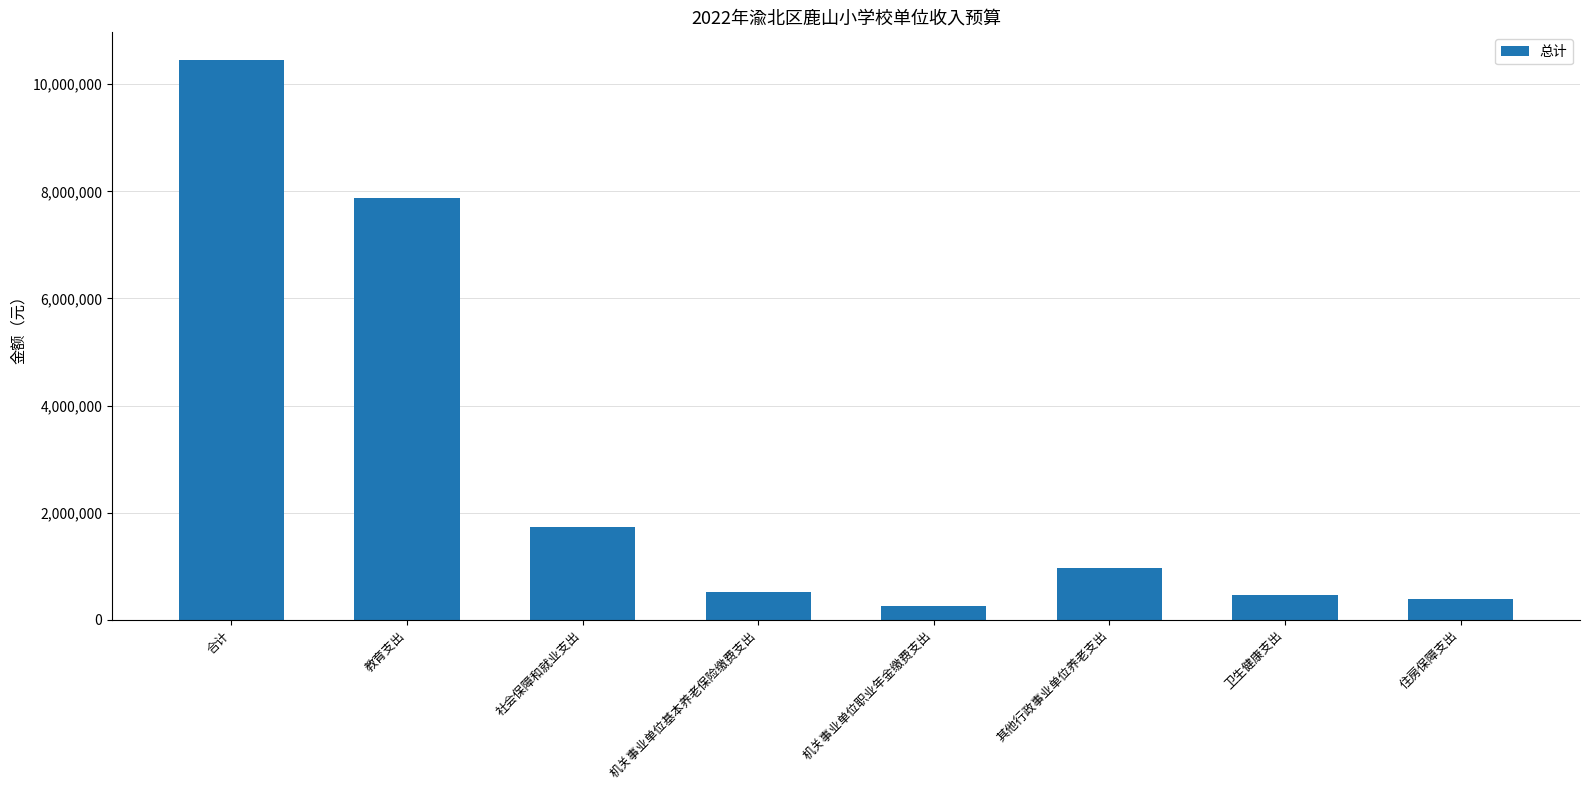

Which label corresponds to the largest value in the chart?

合计